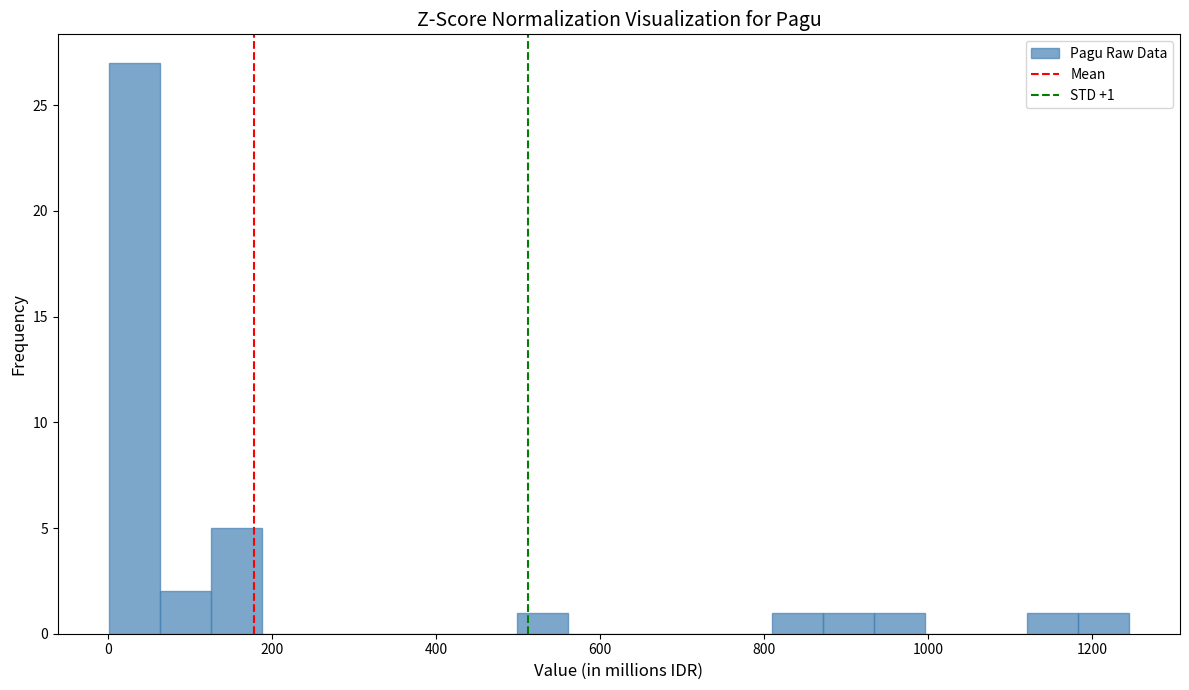

Around what value on the x-axis is the tallest bar? Give the approximate position of its centre, as read against the axis.

40